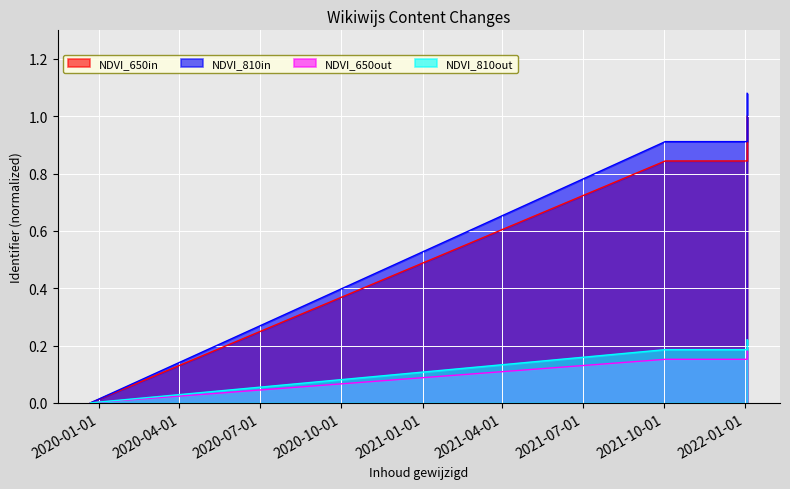

Reading right to left, what are all the values shown in this chart?

NDVI_650in: 1.0	1.0	1.0	1.0	1.0	1.0	0.8	0.8	0.8	0.0
NDVI_810in: 1.1	1.1	1.1	1.1	1.1	1.1	0.9	0.9	0.9	0.0
NDVI_650out: 0.2	0.2	0.2	0.2	0.2	0.2	0.2	0.2	0.2	0.0
NDVI_810out: 0.2	0.2	0.2	0.2	0.2	0.2	0.2	0.2	0.2	0.0